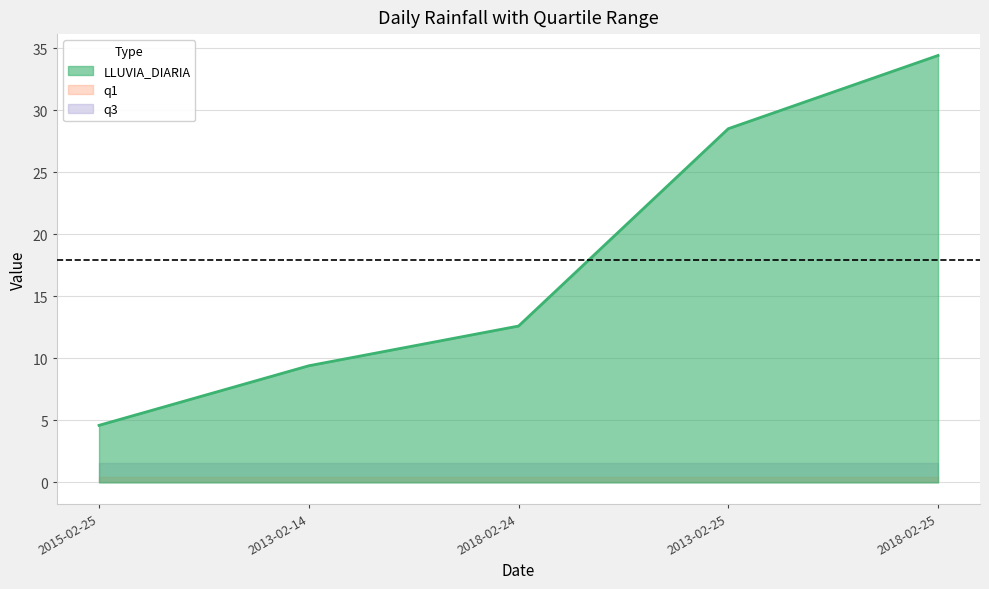

Which series has the largest total across all categories?

LLUVIA_DIARIA